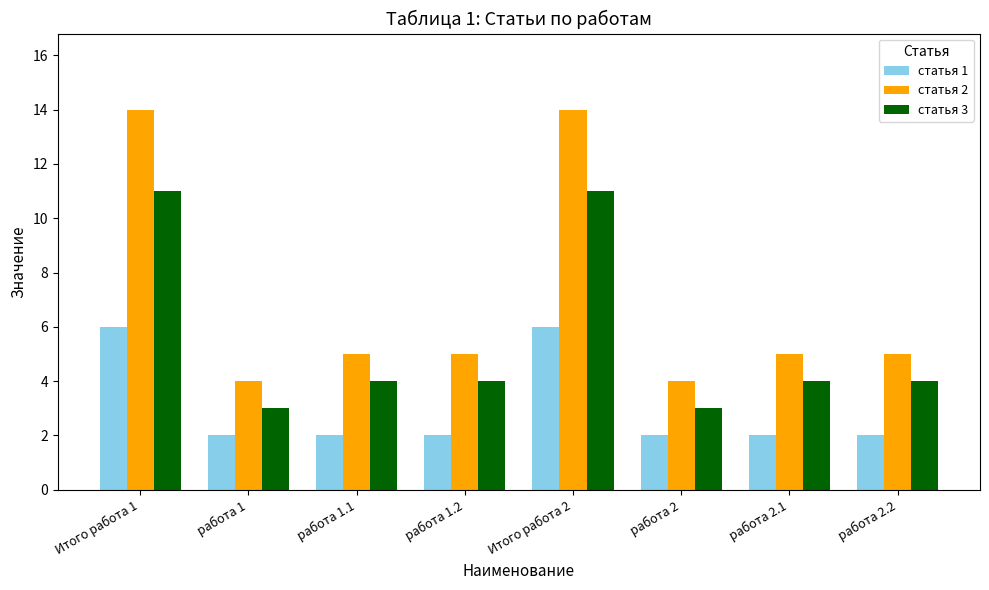

What is the total value across all series at работа 1.2?

11